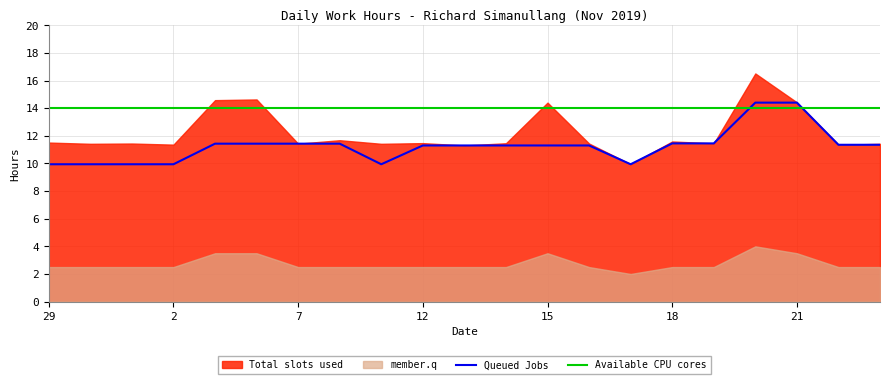

Is it true that Available CPU cores equals 22.0 at 11?

False